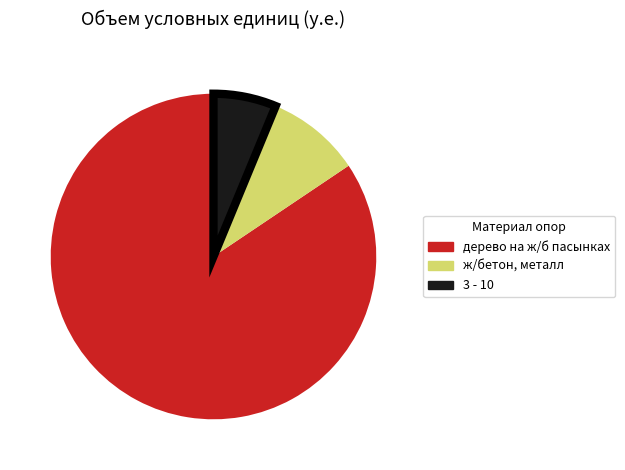

What is the largest slice in the pie chart?

дерево на ж/б пасынках